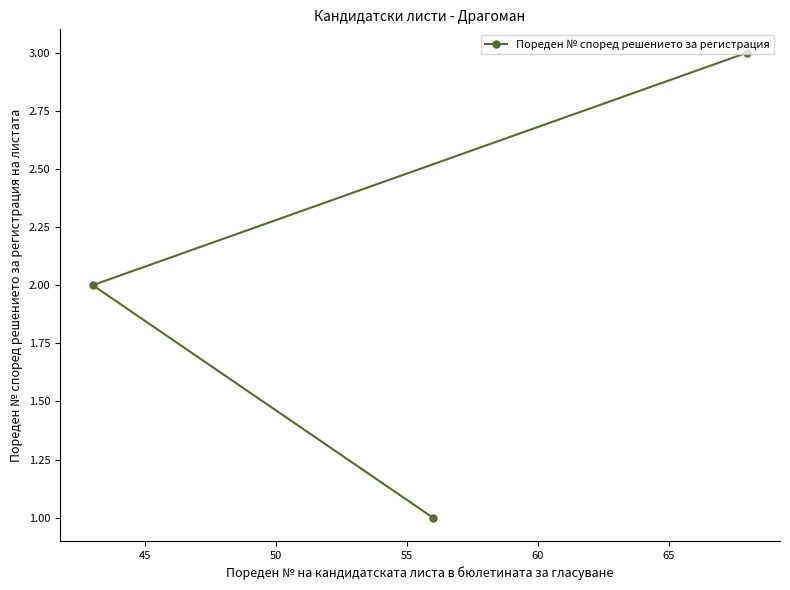

What is the maximum value shown in the chart?

3